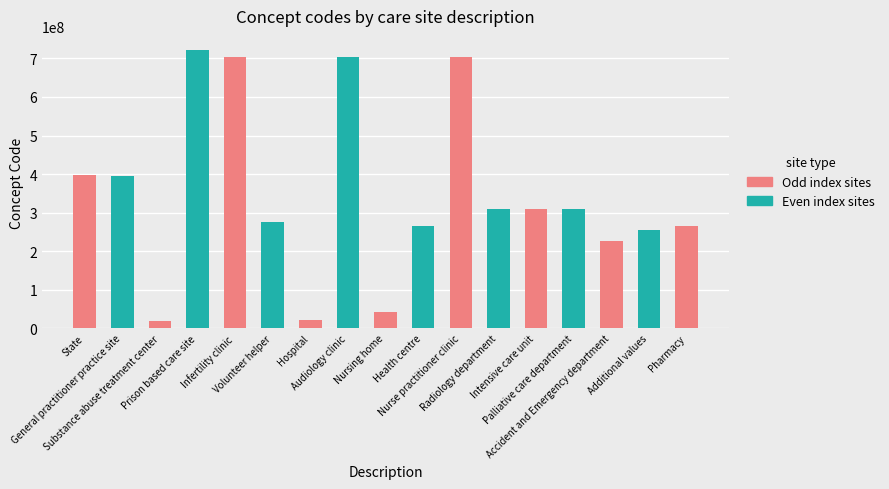

What is the smallest value displayed?

20078004